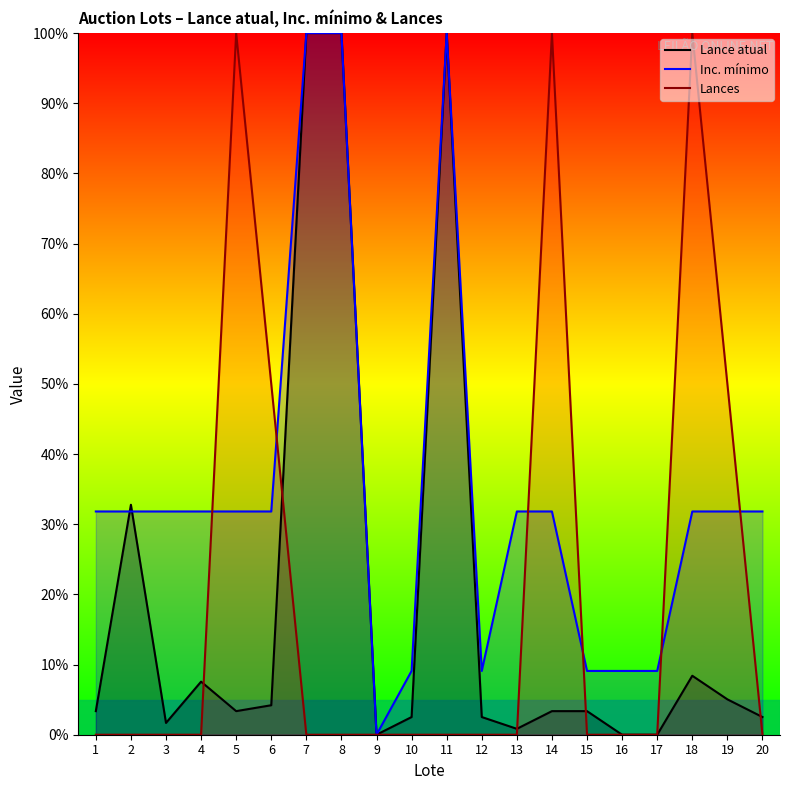

What is the sum of the Inc. mínimo values at 3 and 11?

131.8